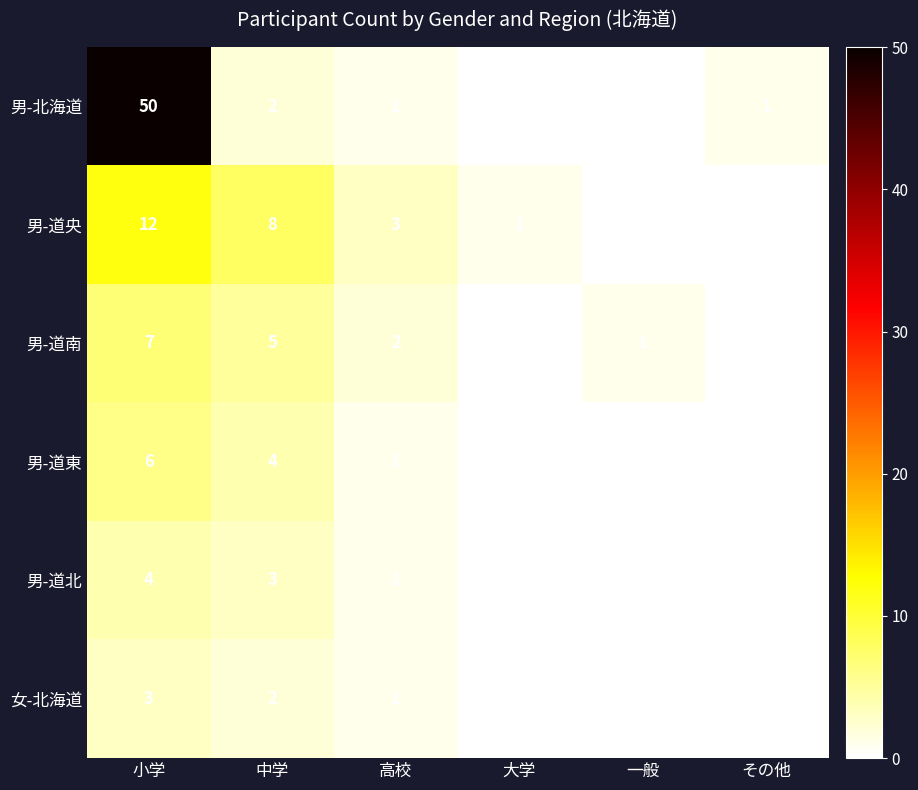

Which series has the widest spread of values?

男-北海道